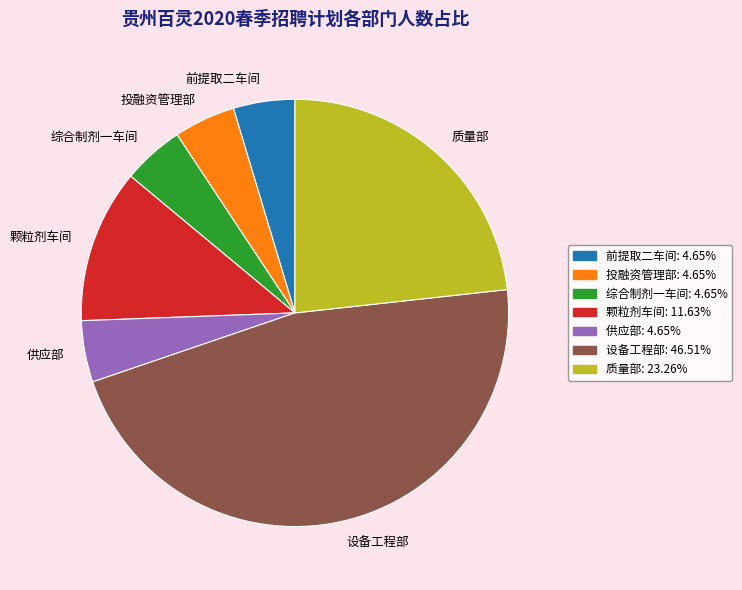

How many slices are in this pie chart?

7